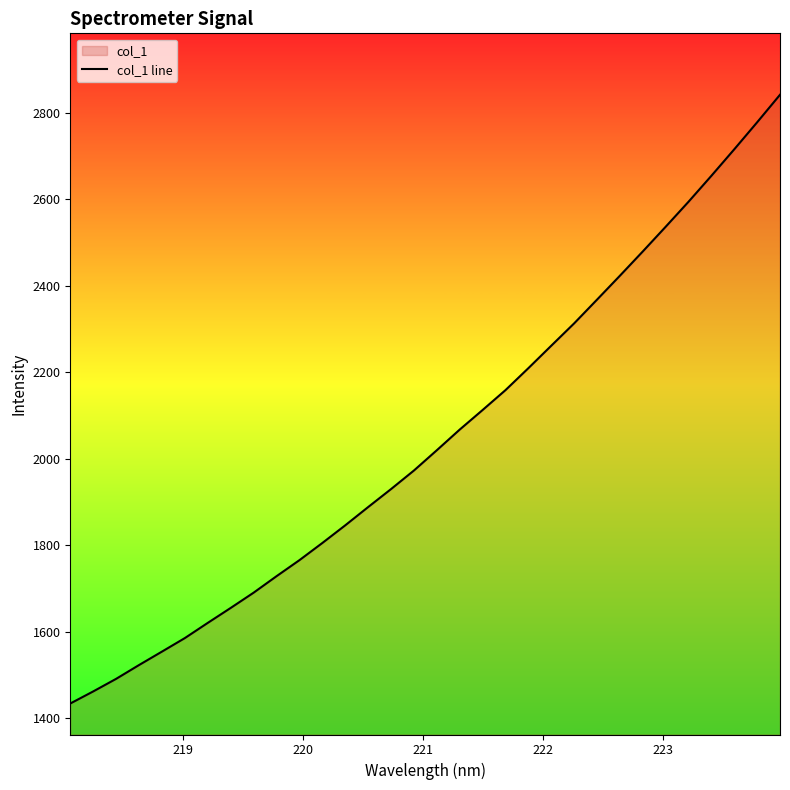

What is the average value?

2046.4